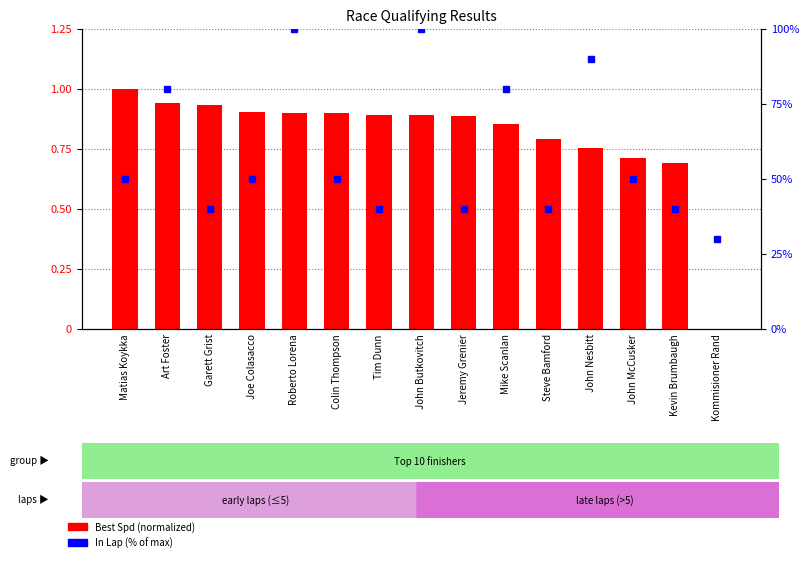

How many bars are there in each group?

2